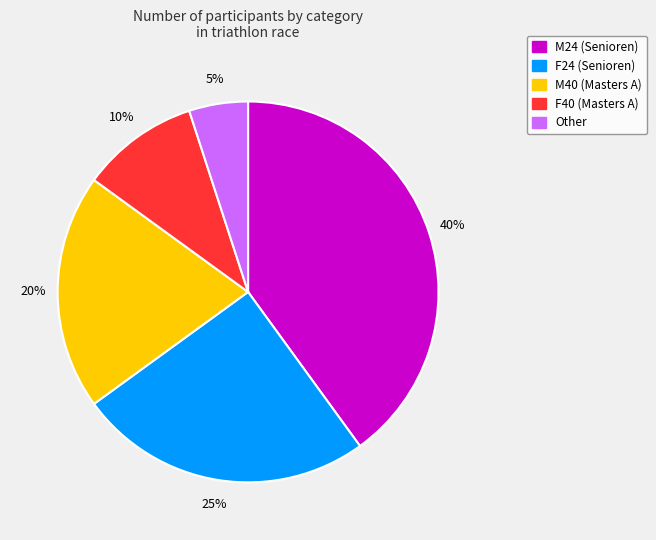

Does M40 (Masters A) represent more than half of the total?

No